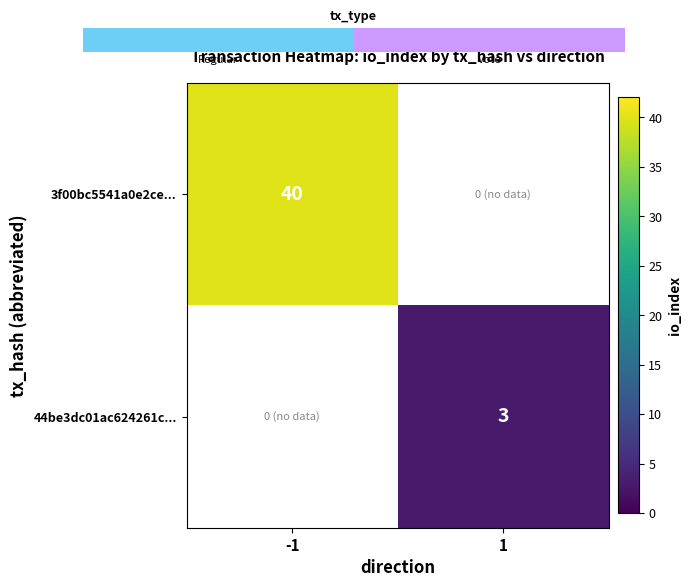

Is it true that 3f00bc5541a0e2ce... equals 9 at -1?

False